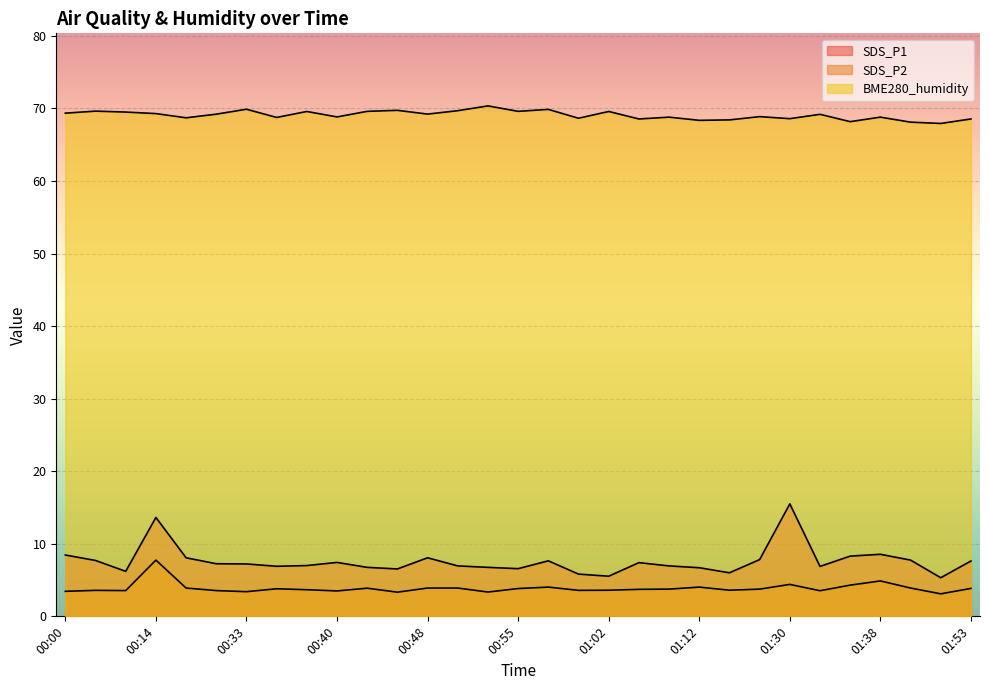

Reading left to right, list all the values displayed in this chart.

SDS_P1: 00:00=8.4	00:05=7.7	00:10=6.2	00:14=13.6	00:17=8.1	00:22=7.2	00:33=7.2	00:35=6.9	00:38=7.0	00:40=7.4	00:43=6.8	00:45=6.5	00:48=8.1	00:50=7.0	00:53=6.8	00:55=6.6	00:57=7.7	01:00=5.8	01:02=5.5	01:05=7.4	01:07=7.0	01:12=6.7	01:25=6.0	01:28=7.8	01:30=15.5	01:33=6.9	01:35=8.3	01:38=8.6	01:40=7.8	01:43=5.3	01:53=7.6
SDS_P2: 00:00=3.5	00:05=3.6	00:10=3.5	00:14=7.8	00:17=3.9	00:22=3.5	00:33=3.4	00:35=3.8	00:38=3.7	00:40=3.5	00:43=3.9	00:45=3.3	00:48=3.9	00:50=3.9	00:53=3.4	00:55=3.8	00:57=4.0	01:00=3.6	01:02=3.6	01:05=3.7	01:07=3.8	01:12=4.0	01:25=3.6	01:28=3.8	01:30=4.4	01:33=3.5	01:35=4.3	01:38=4.9	01:40=3.9	01:43=3.1	01:53=3.9
BME280_humidity: 00:00=69.3	00:05=69.6	00:10=69.5	00:14=69.3	00:17=68.7	00:22=69.2	00:33=69.9	00:35=68.8	00:38=69.6	00:40=68.8	00:43=69.6	00:45=69.7	00:48=69.2	00:50=69.7	00:53=70.3	00:55=69.6	00:57=69.9	01:00=68.6	01:02=69.6	01:05=68.5	01:07=68.8	01:12=68.3	01:25=68.4	01:28=68.9	01:30=68.6	01:33=69.2	01:35=68.2	01:38=68.8	01:40=68.1	01:43=67.9	01:53=68.5